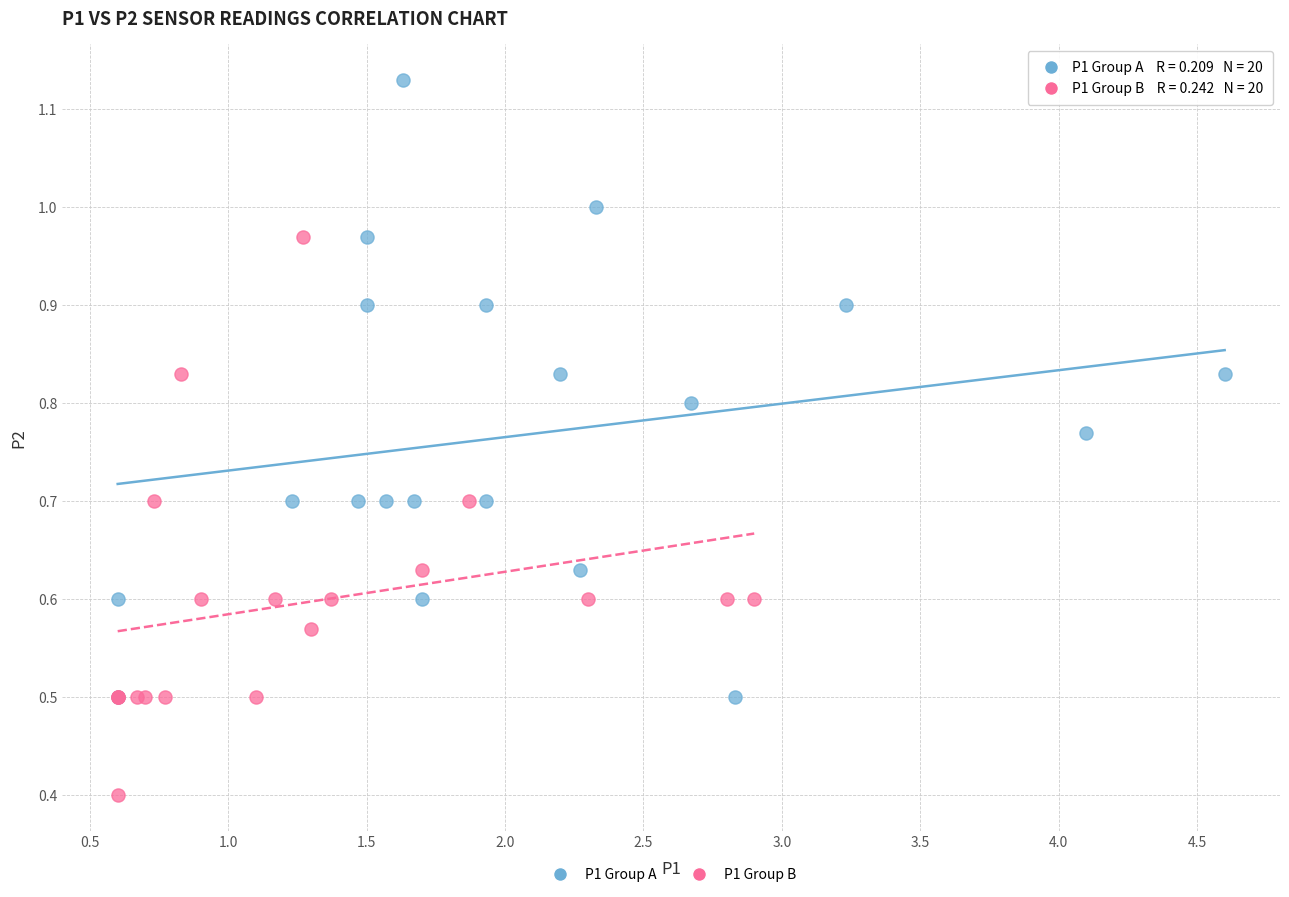

What are all the series names shown in the legend?

P1 Group A, P1 Group B